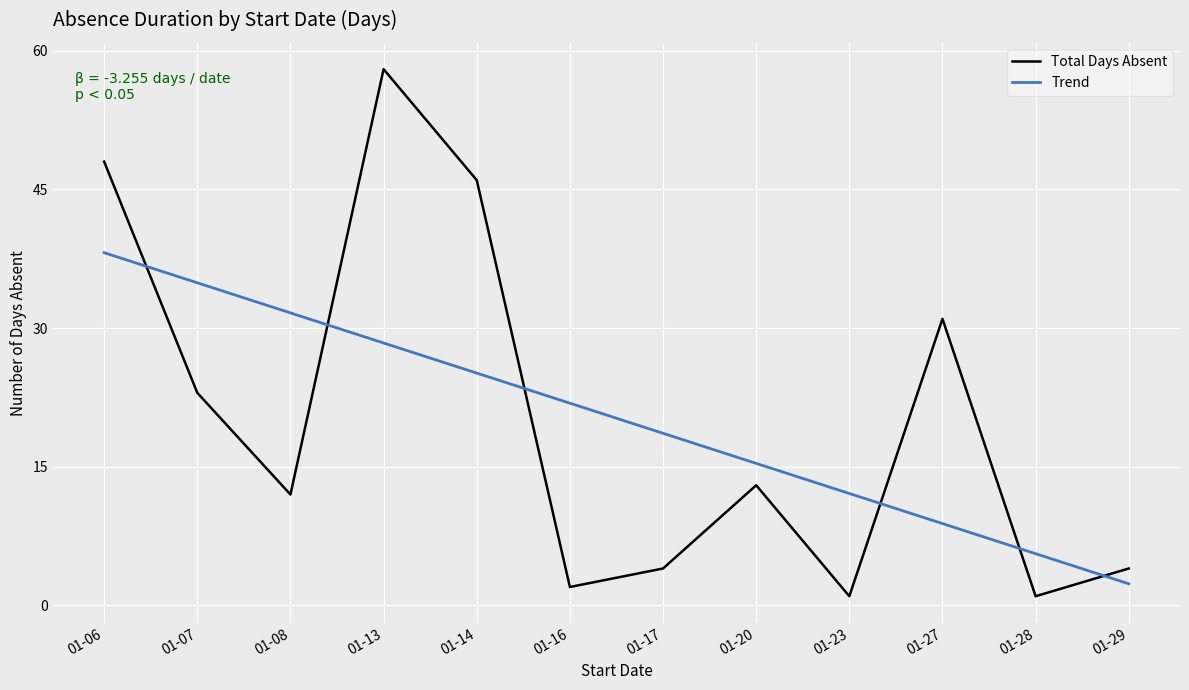

Is the value of Total Days Absent at 01-06 greater than the value of Trend at 01-17?

Yes